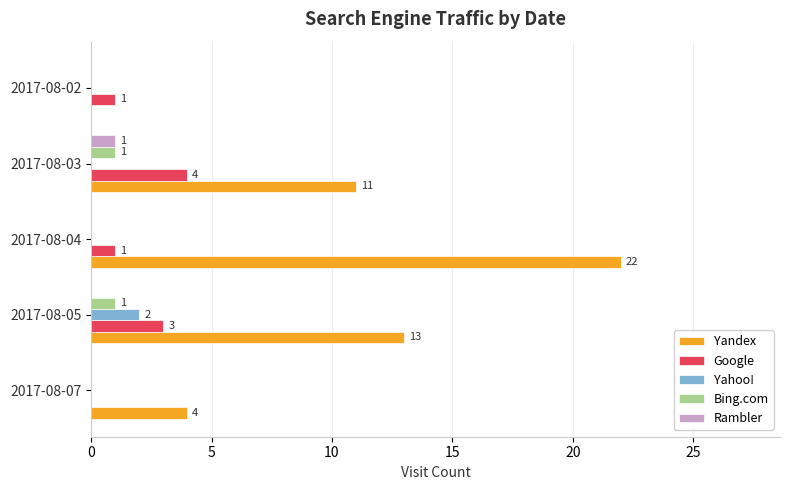

What is the sum of all Google values?

9